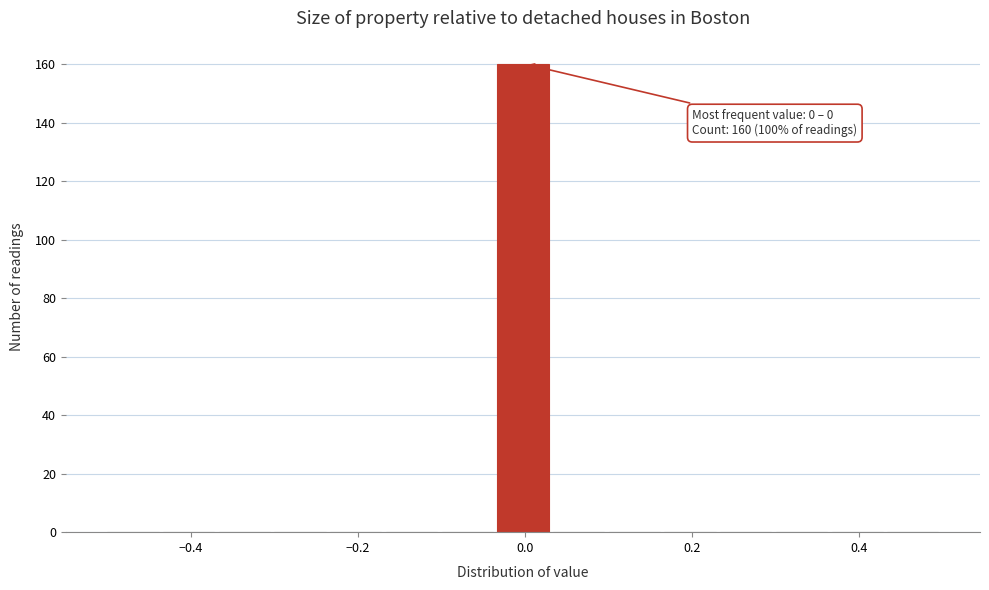

Read against the x-axis, roughly where is the centre of the tallest bar?

0.00